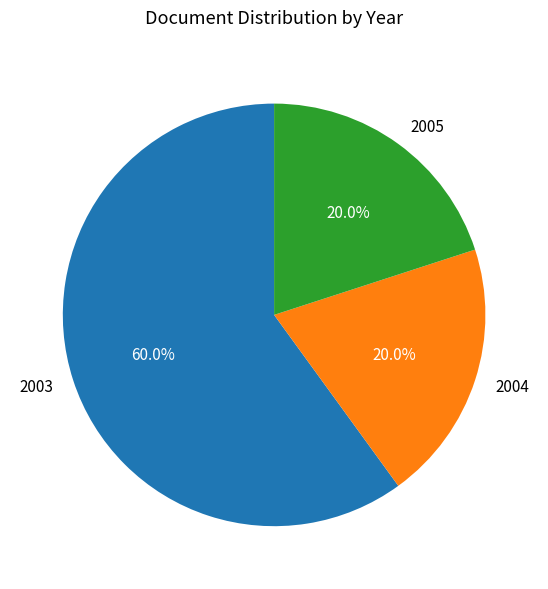

Is the sum of 2004 and 2005 greater than half?

No